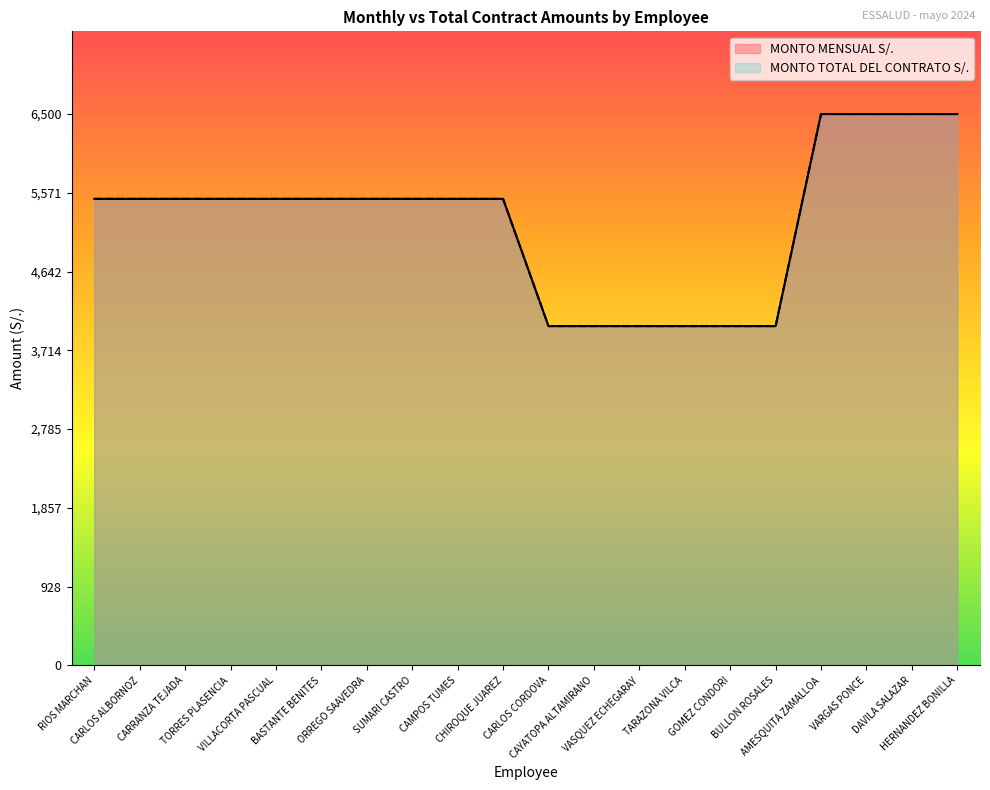

Reading left to right, what are all the values shown in this chart?

MONTO MENSUAL S/.: 5500	5500	5500	5500	5500	5500	5500	5500	5500	5500	4000	4000	4000	4000	4000	4000	6500	6500	6500	6500
MONTO TOTAL DEL CONTRATO S/.: 5500	5500	5500	5500	5500	5500	5500	5500	5500	5500	4000	4000	4000	4000	4000	4000	6500	6500	6500	6500